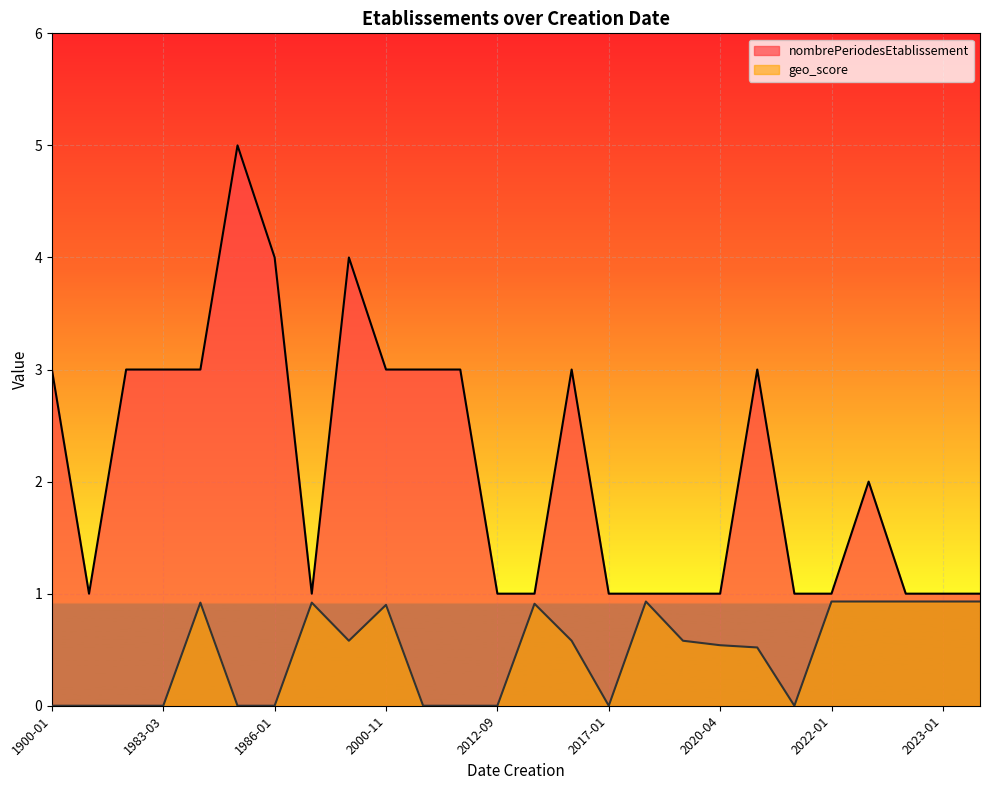

Which label corresponds to the smallest value in the chart?

1983-03-01